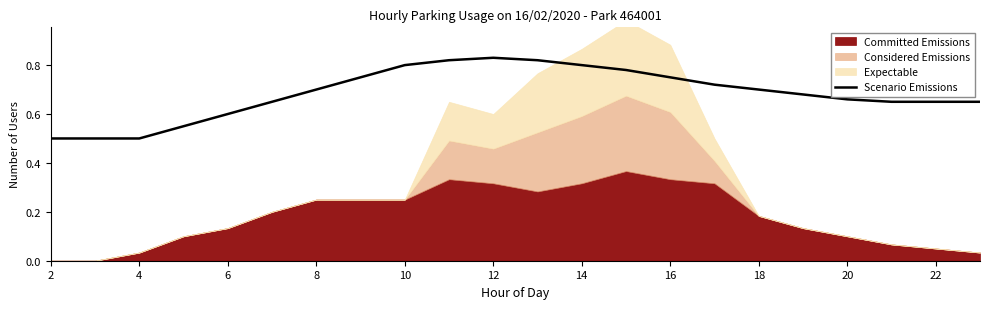

The Scenario Emissions series shows 0.7 at 4. True or false?

False